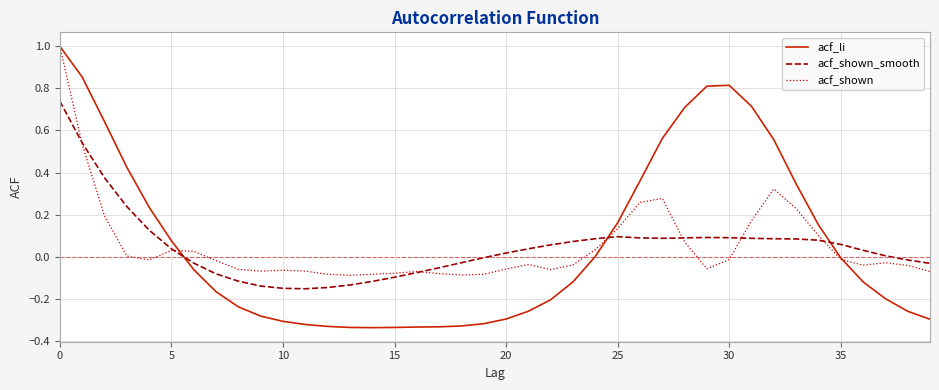

Which series has the widest spread of values?

acf_li